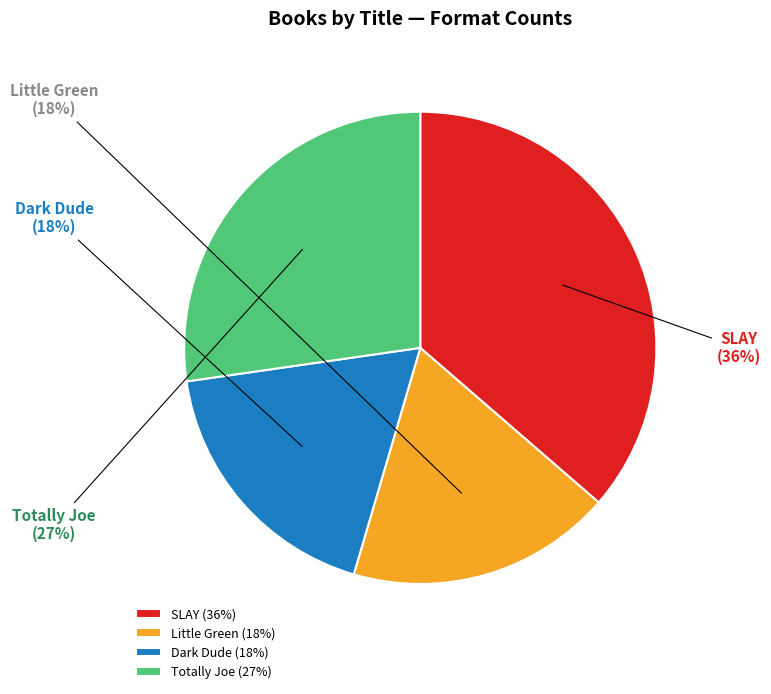

Is the sum of SLAY and Little Green greater than half?

Yes